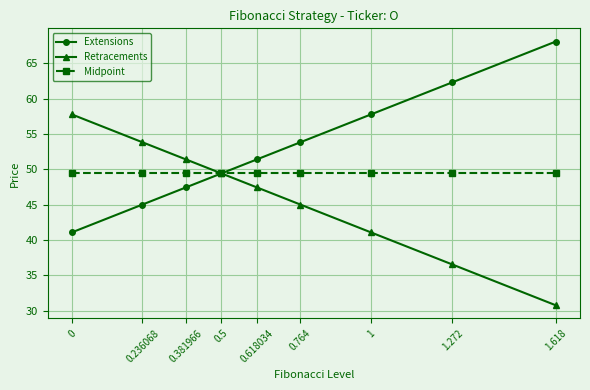

Count the number of data series in this chart.

3